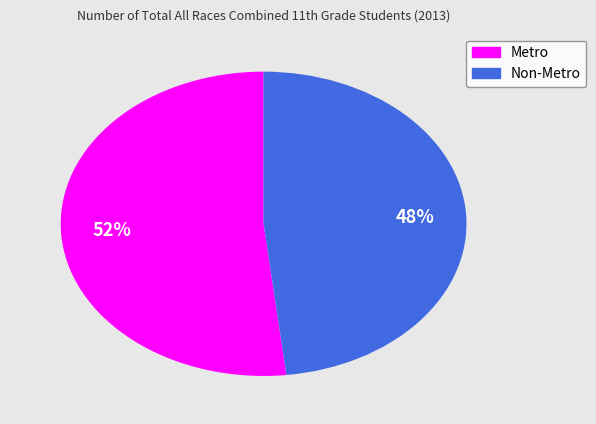

To the nearest percent, what is the difference between the largest and smallest slice percentages?

4%